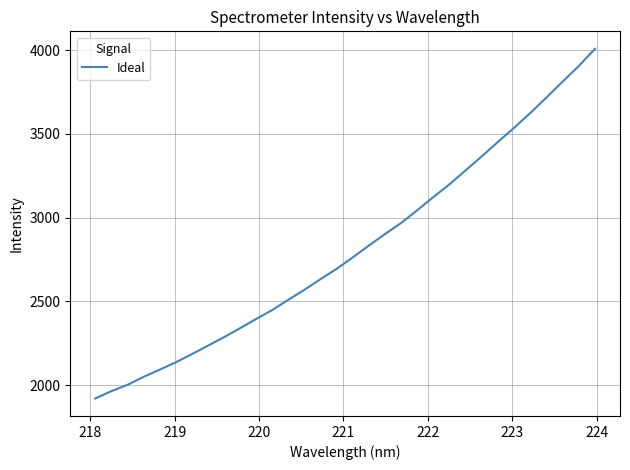

What is the difference between the maximum and minimum values?

2088.0